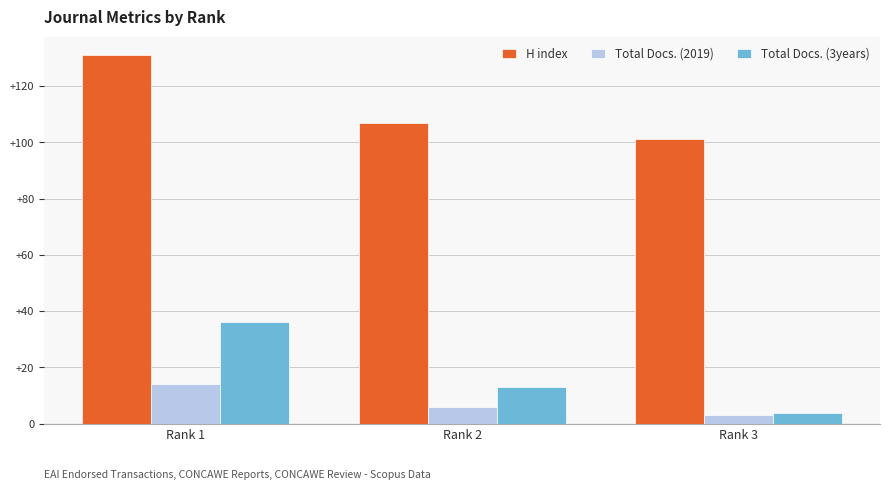

What is the sum of all Total Docs. (2019) values?

23